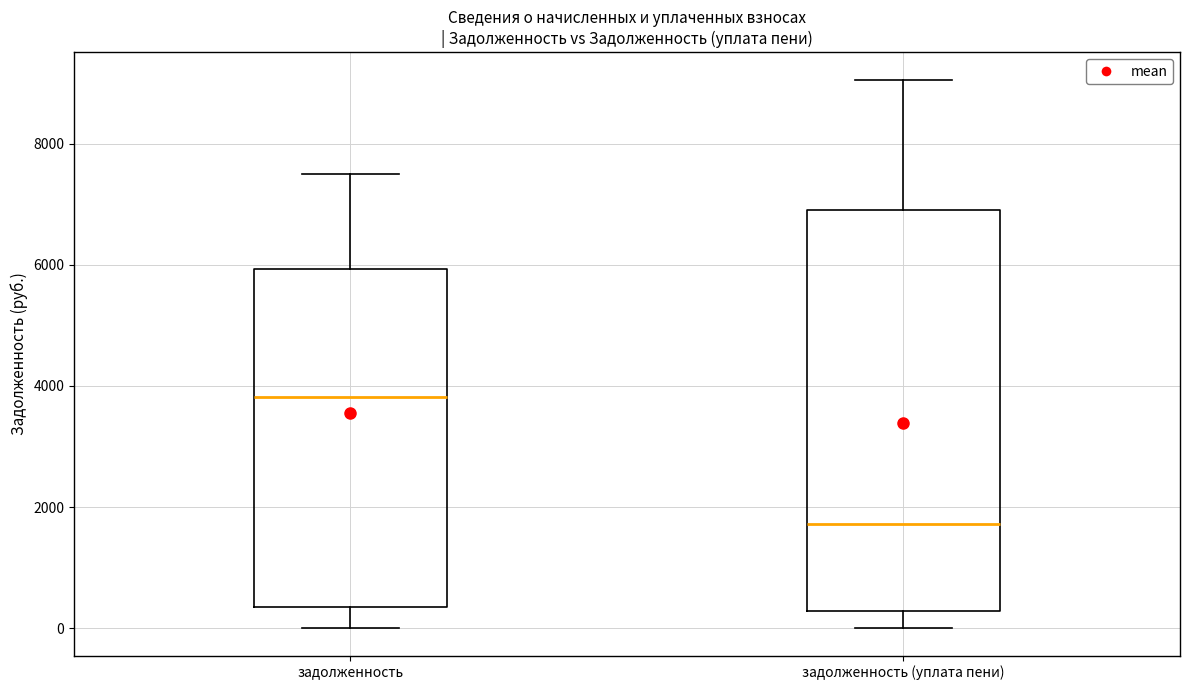

Comparing the boxes themselves (not the whiskers), which one is the tallest?

задолженность (уплата пени)